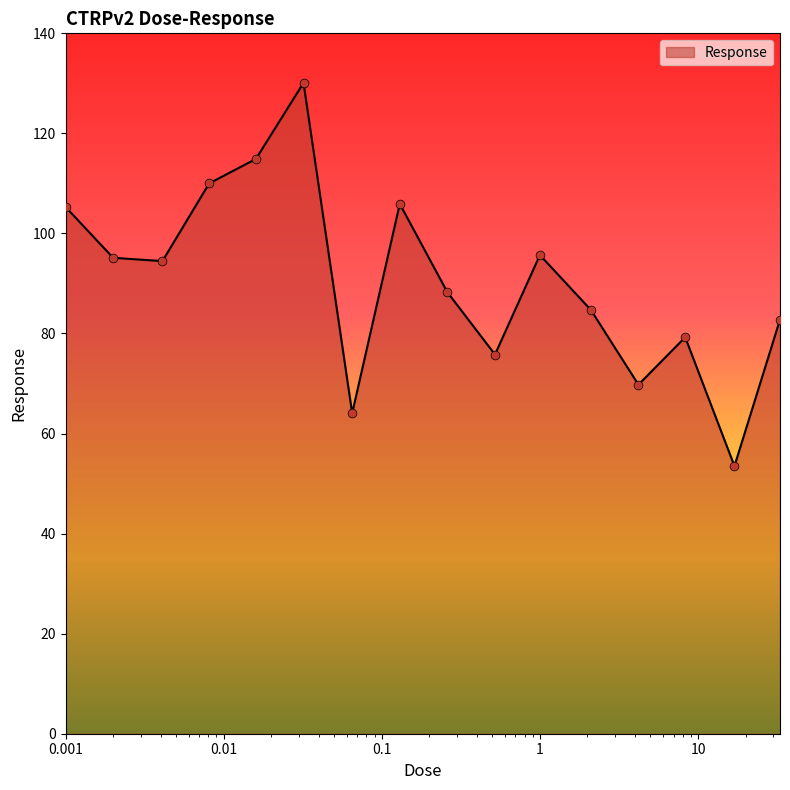

What is the smallest value displayed?

53.5